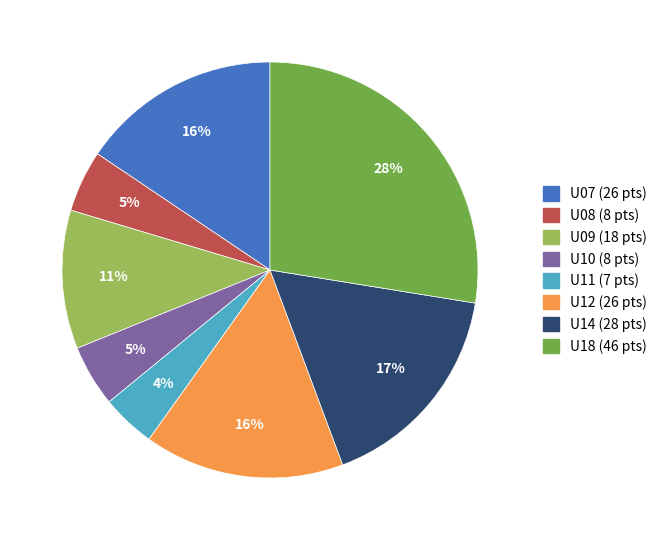

Between U14 and U18, which is larger?

U18